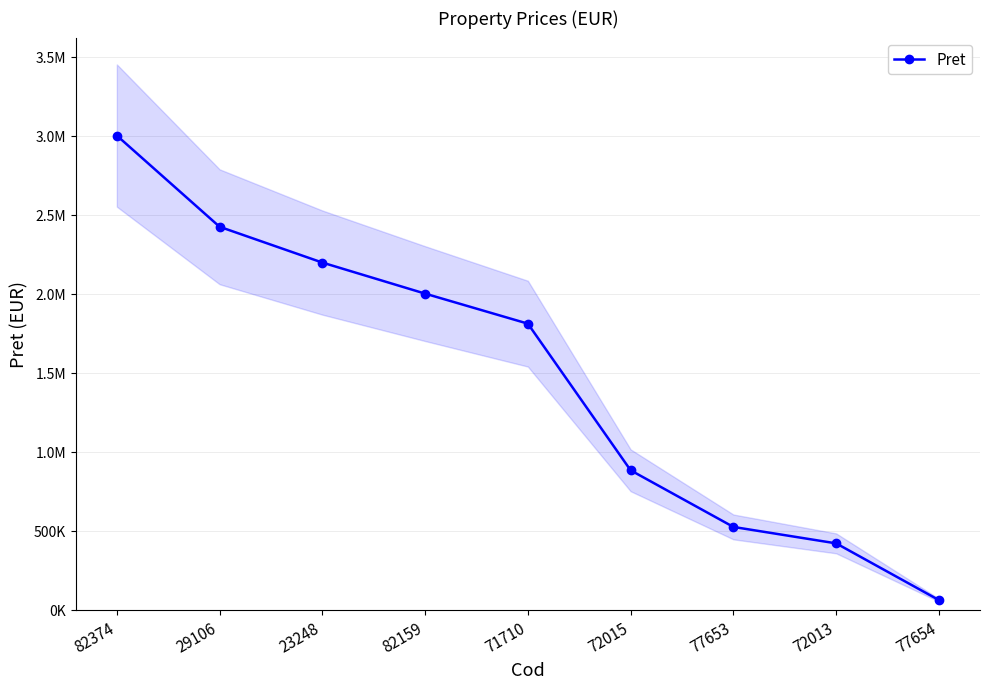

True or false: the data shows 2196400 at 23248.

True